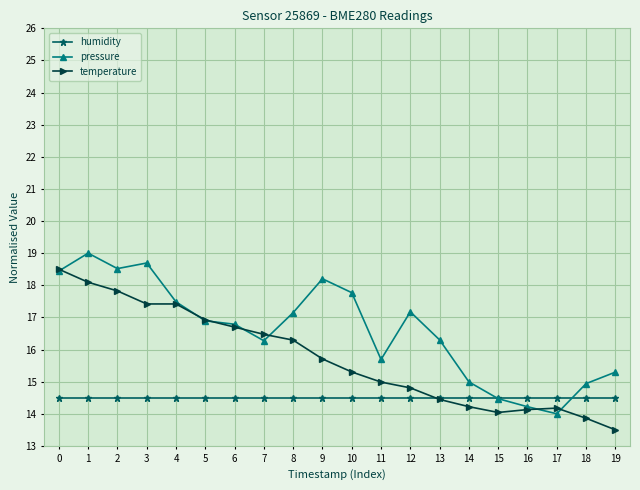

At how many categories does at least one series exceed 14?

20